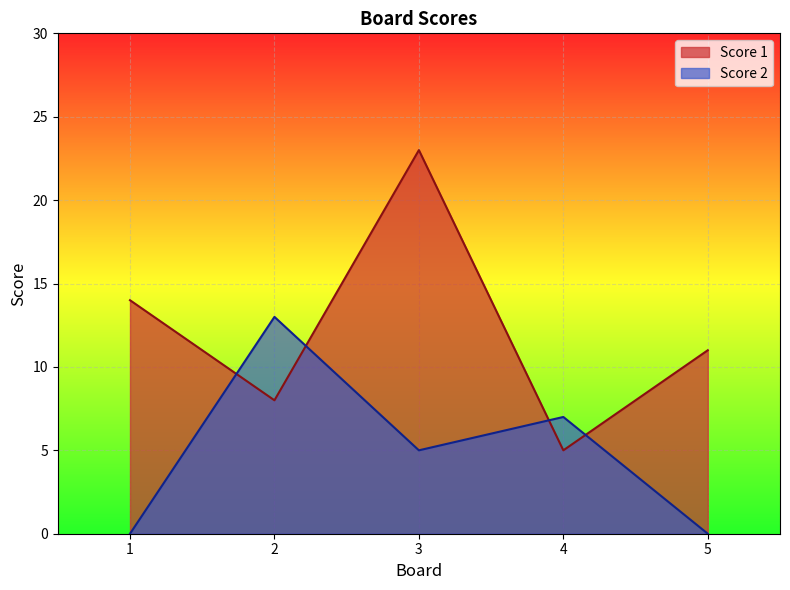

What is the sum of all Score 2 values?

25